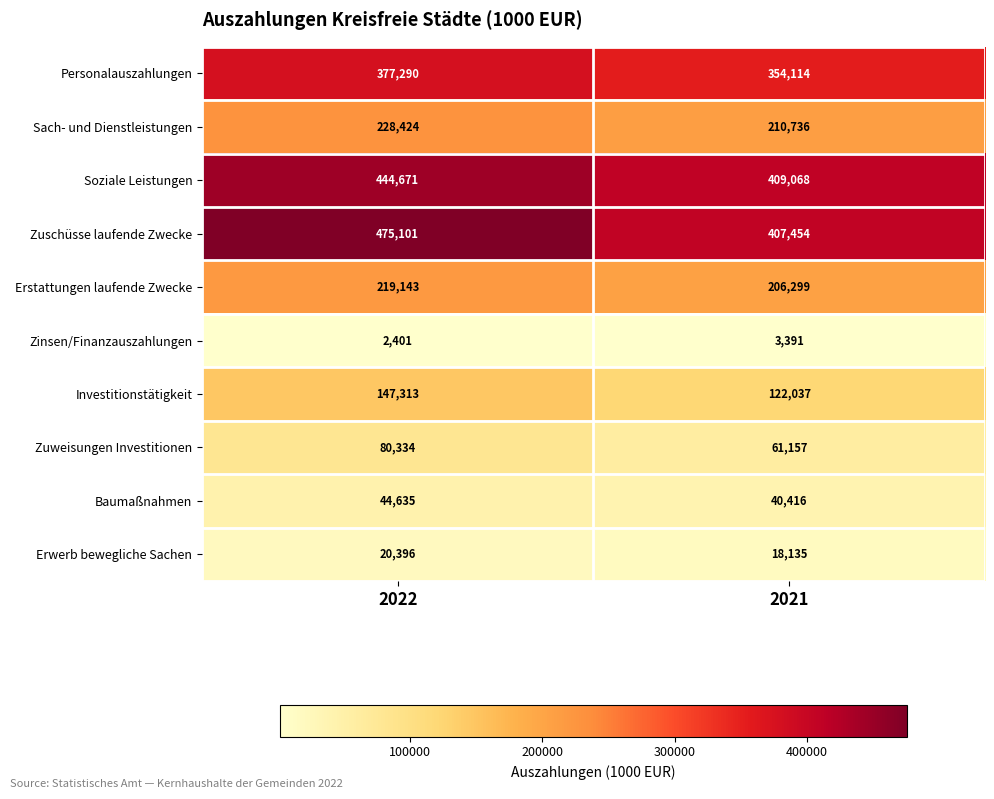

Is it true that Investitionstätigkeit equals 203025 at 2021?

False